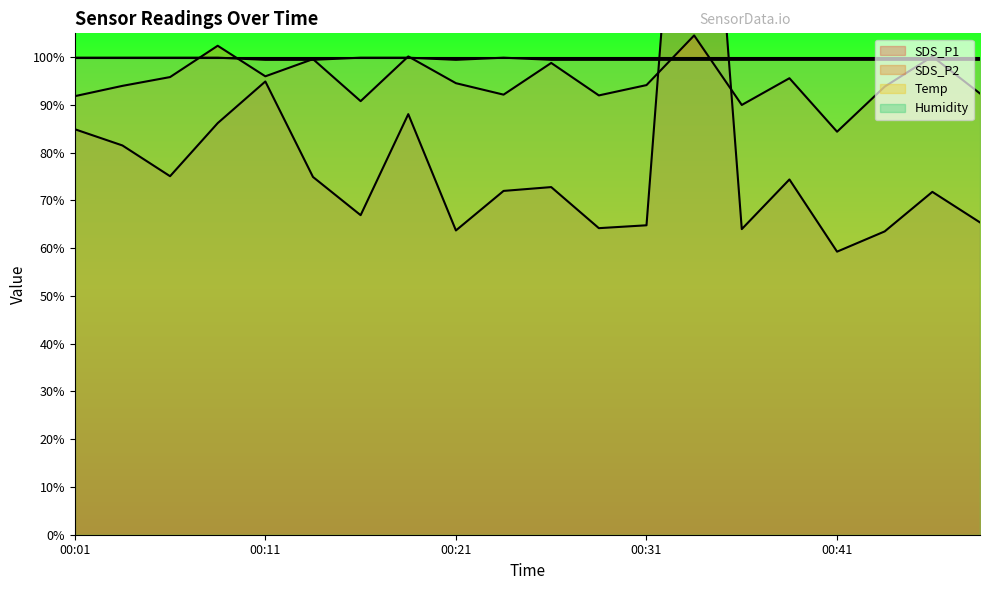

What is the difference between the maximum and minimum values in the Temp series?

0.4